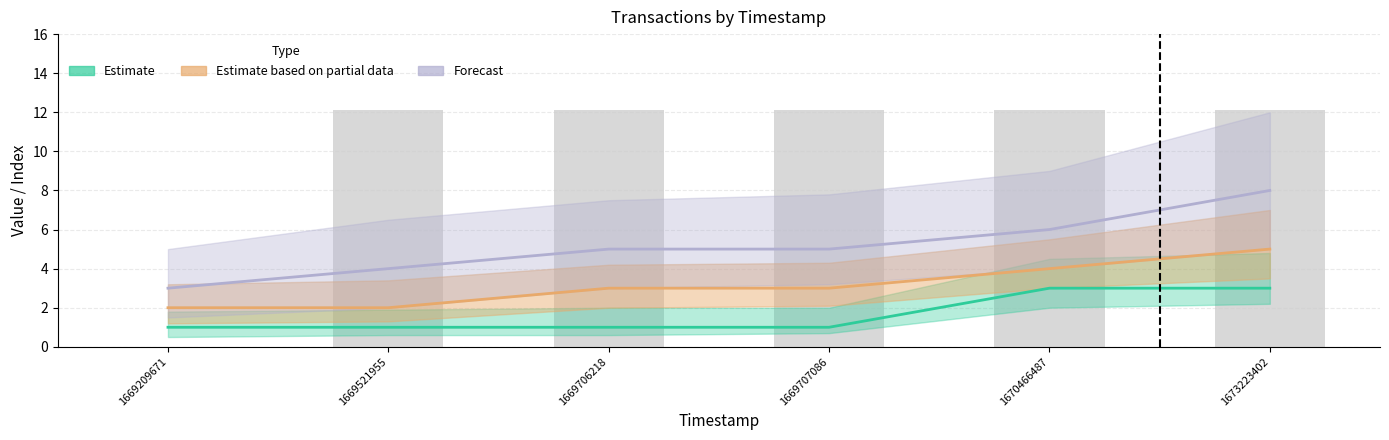

What is the difference between the second highest and second lowest values in the Estimate based on partial data series?

2